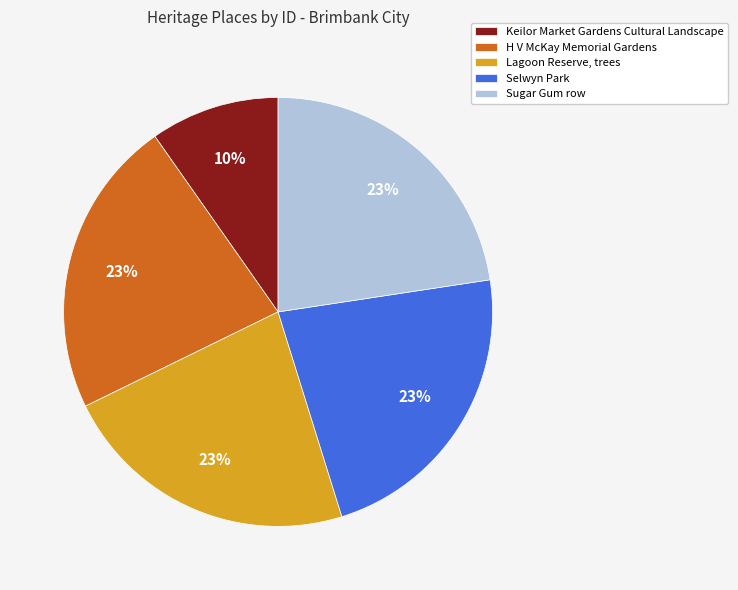

The Lagoon Reserve, trees slice represents 23% of the pie. True or false?

True